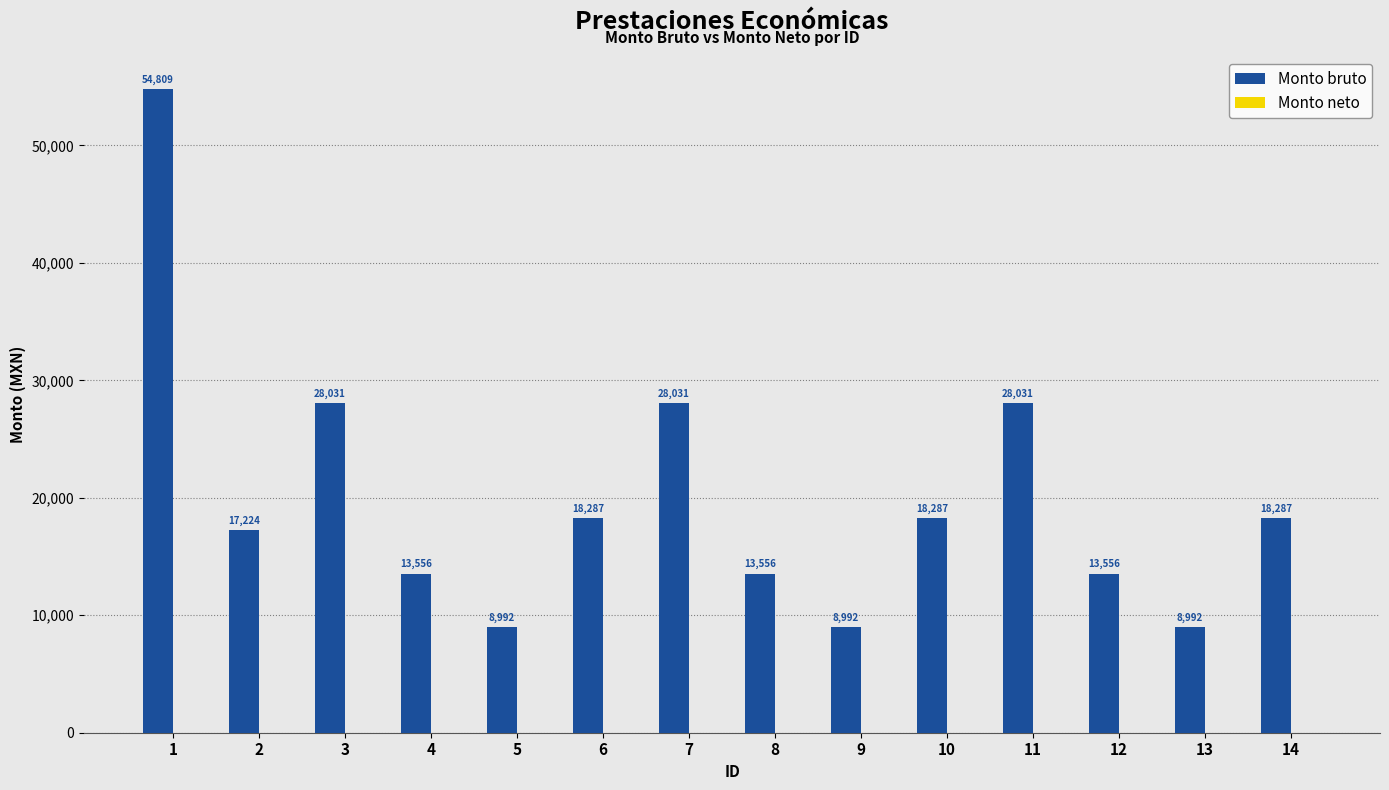

What is the greatest value displayed?

54809.0